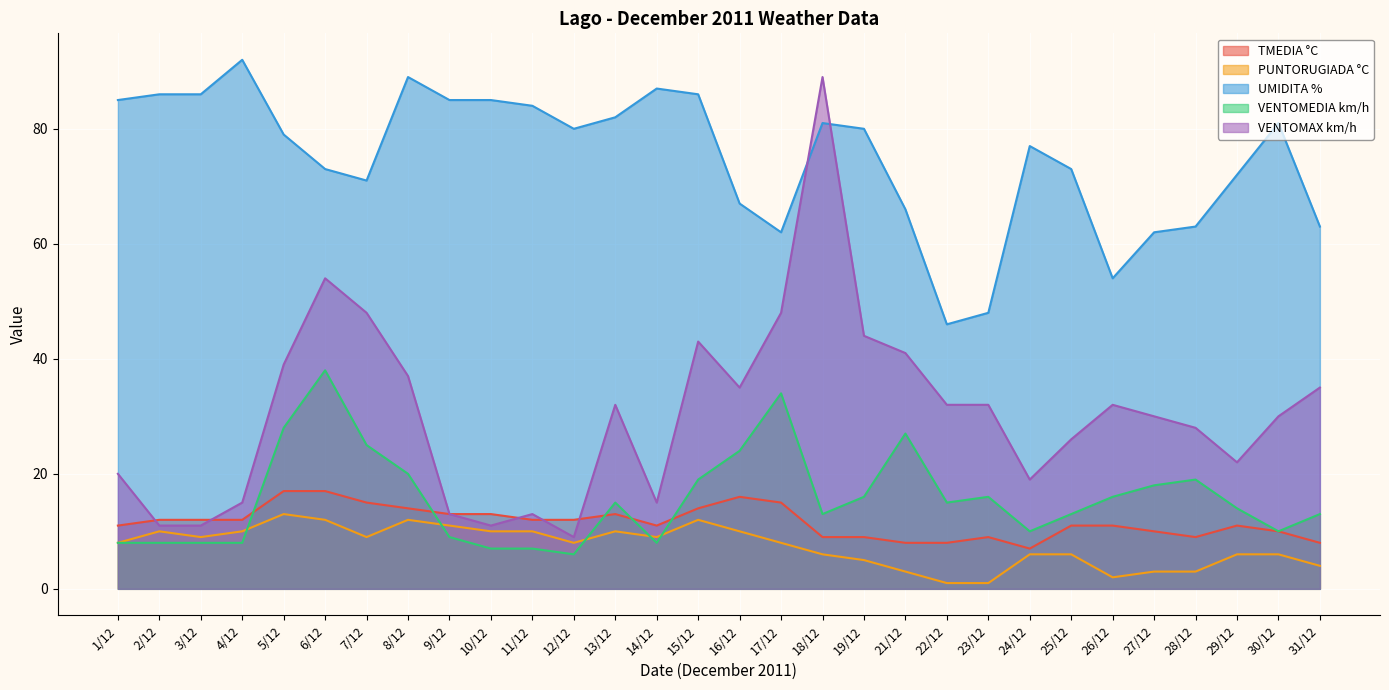

True or false: UMIDITA % has more than 2 interior local peaks.

True